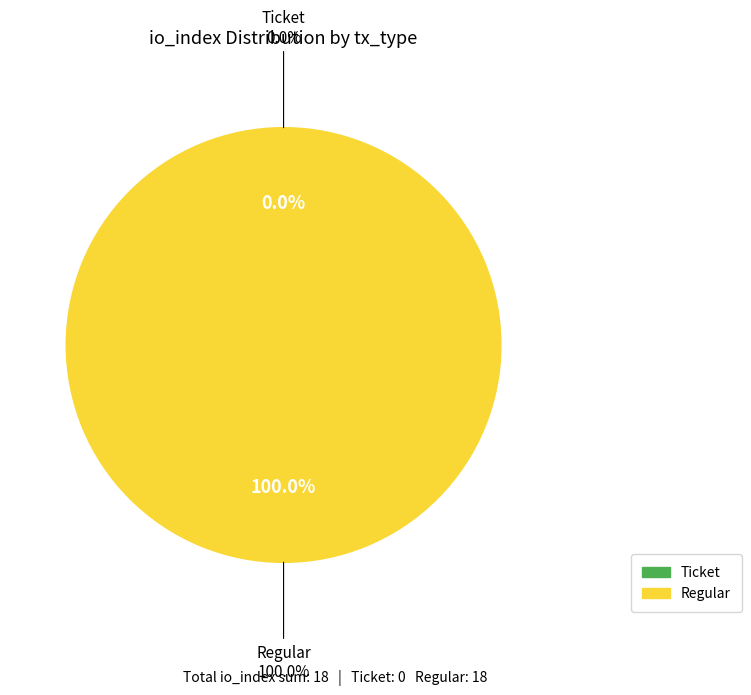

To the nearest percent, what is the difference between the largest and smallest slice percentages?

100%